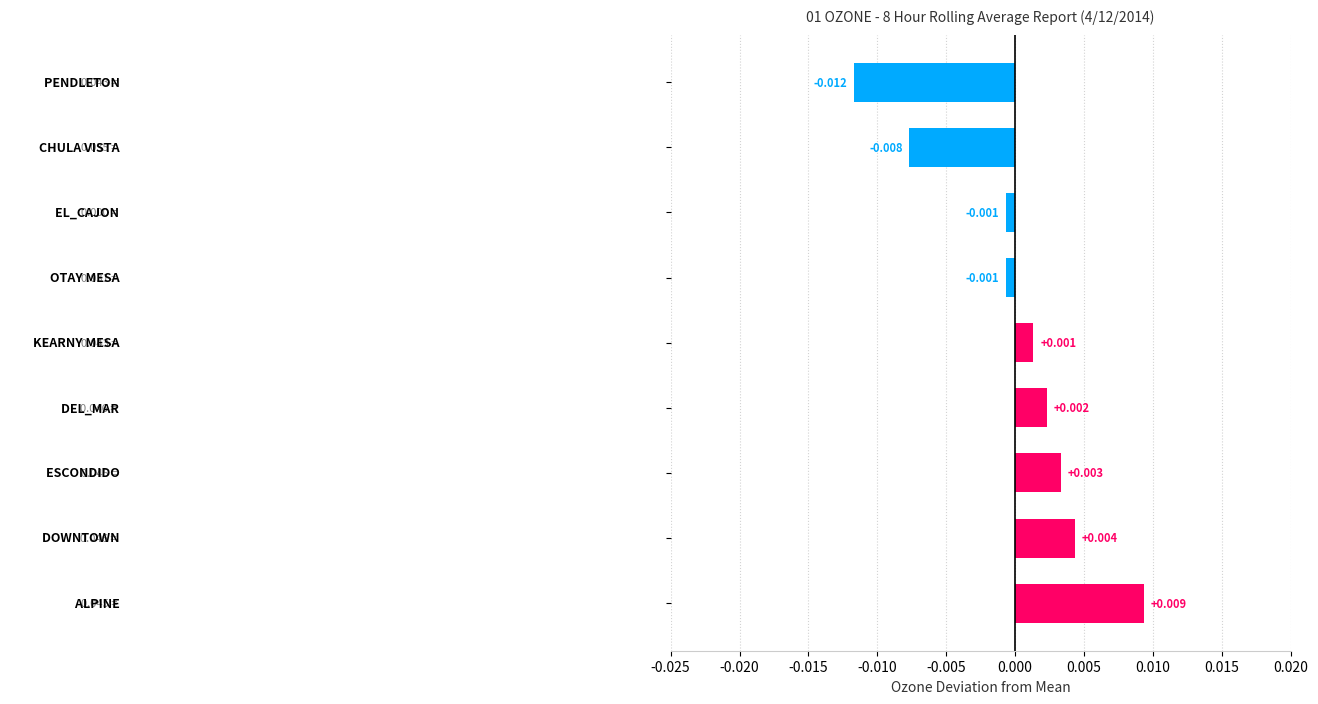

How many values exceed 0?

5